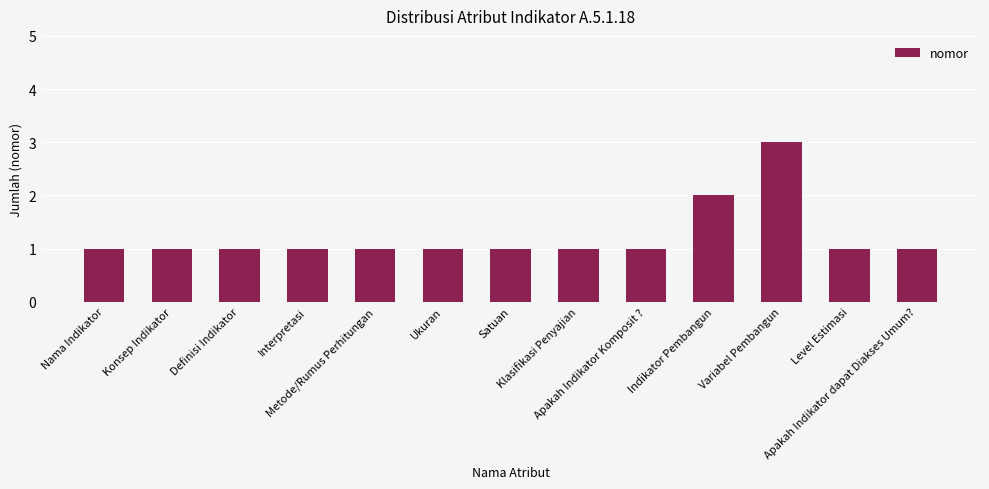

Count the number of data series in this chart.

1